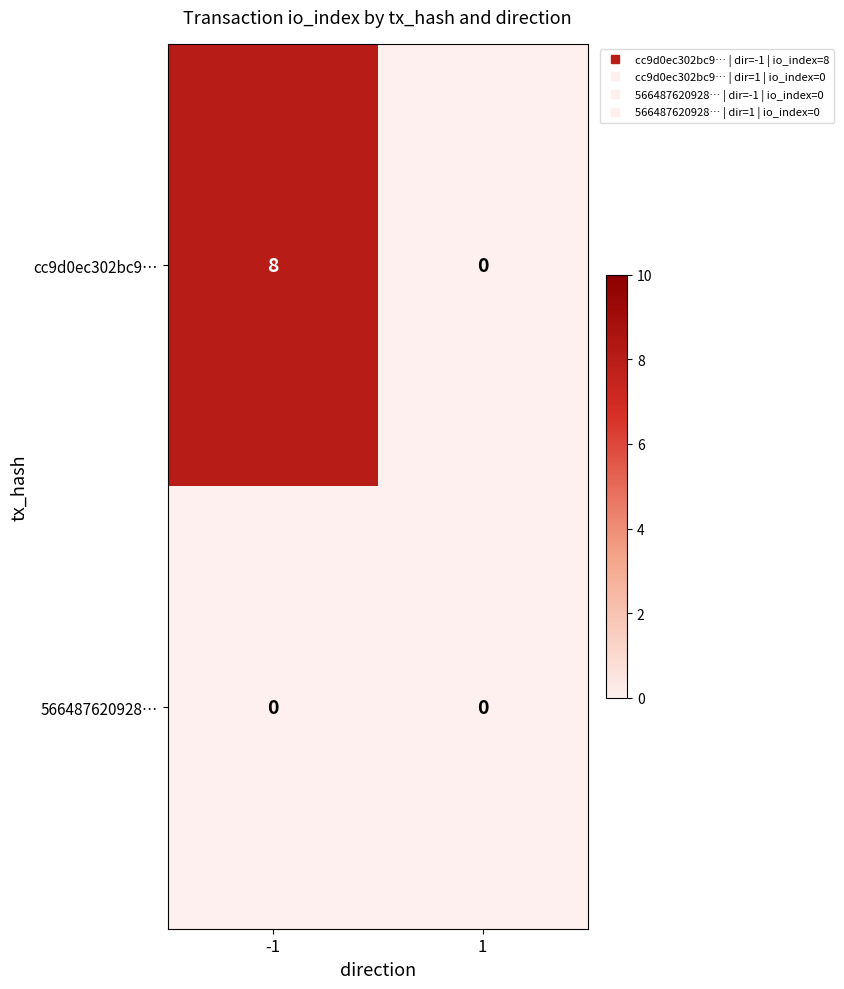

Count the number of data series in this chart.

2